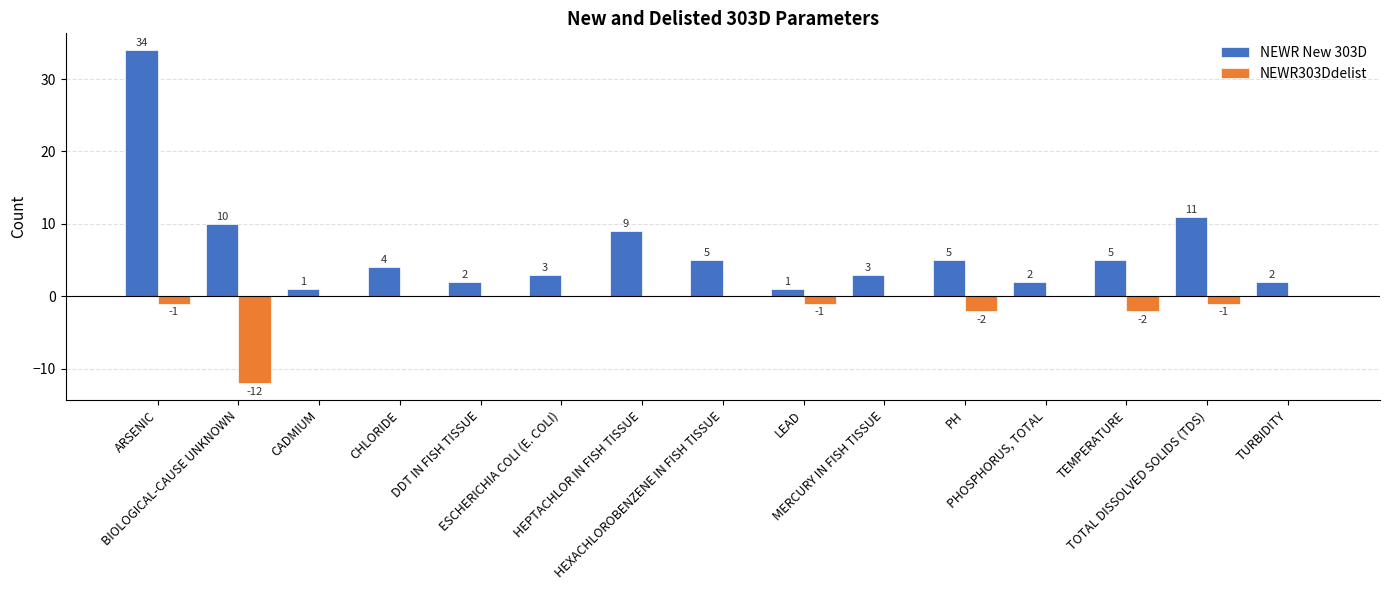

Which series has the largest total across all categories?

NEWR New 303D